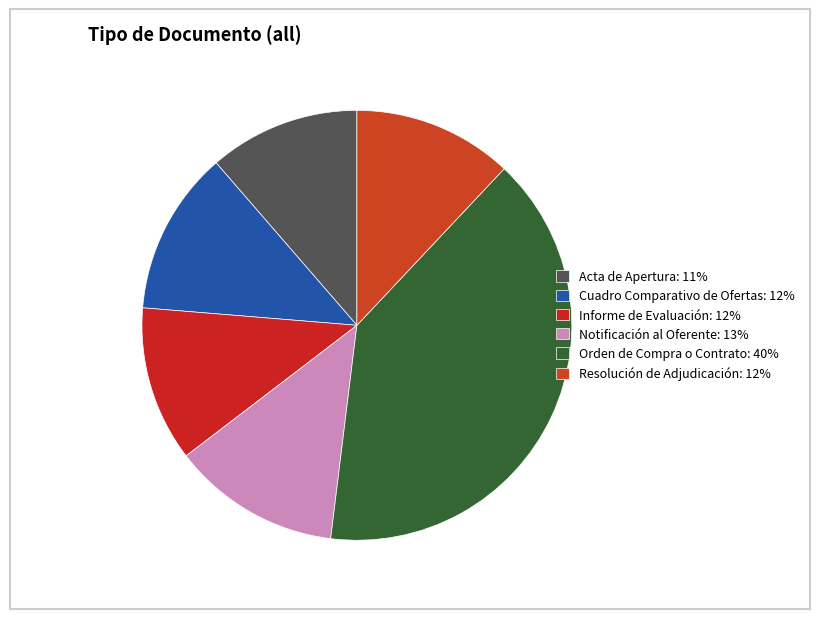

Between Notificación al Oferente and Orden de Compra o Contrato, which is larger?

Orden de Compra o Contrato